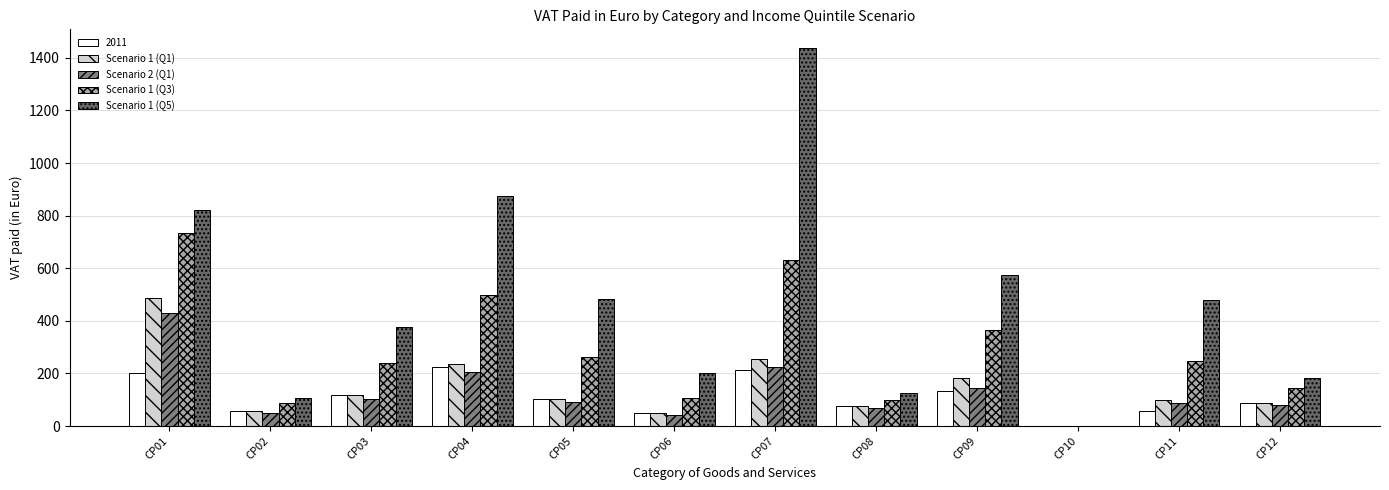

Count the number of categories in the chart.

12